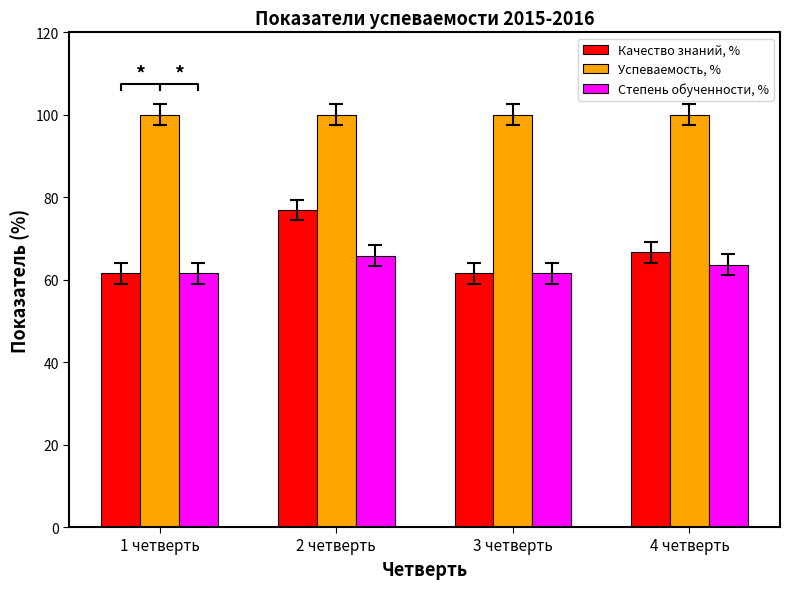

Is it true that Успеваемость, % equals 33.4 at 4 четверть?

False